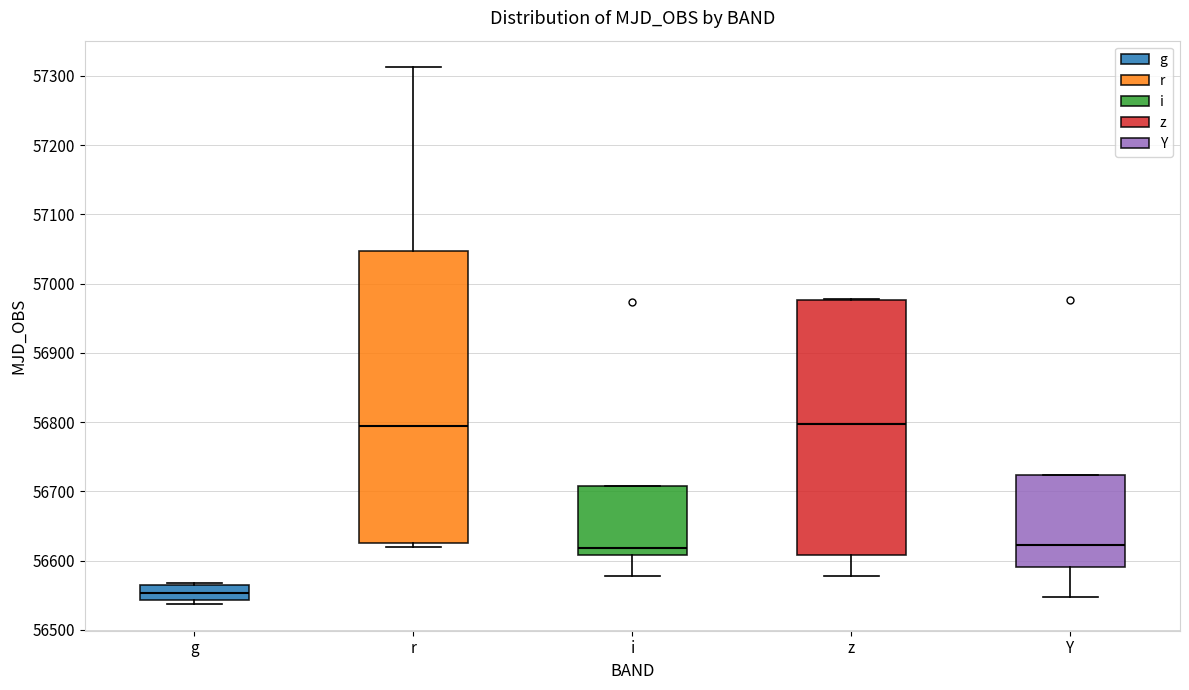

Where is the lower edge of the box for g on the y-axis? The values are not printed on the chart, so give them approximately, as read against the axis.

56540